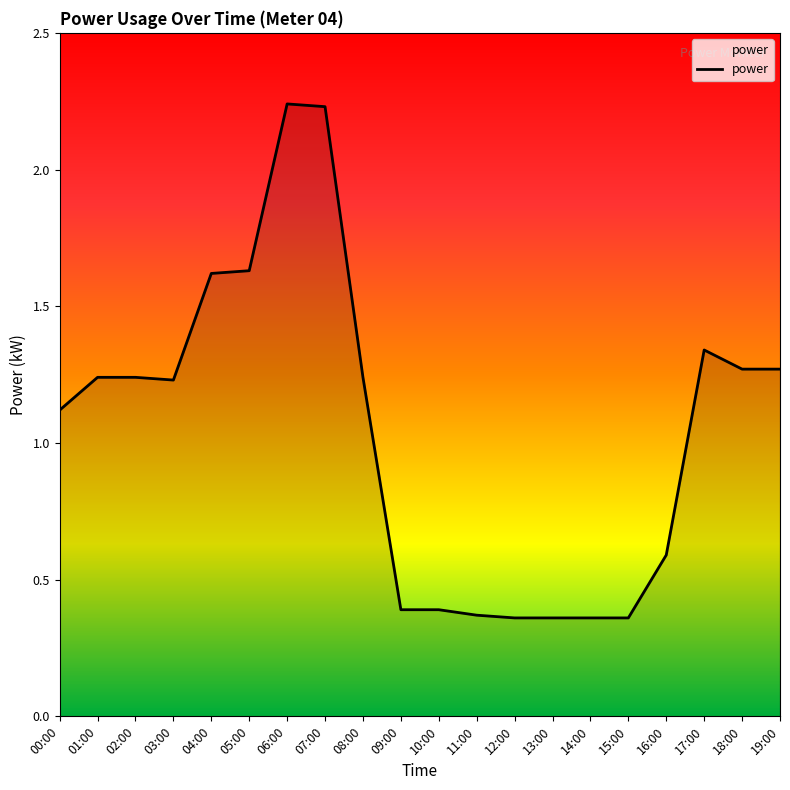

What is the average value?

1.0